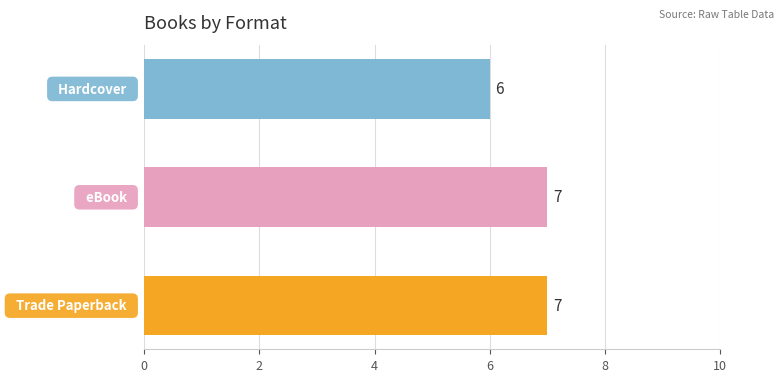

Count the values in the range 6 to 7.

3